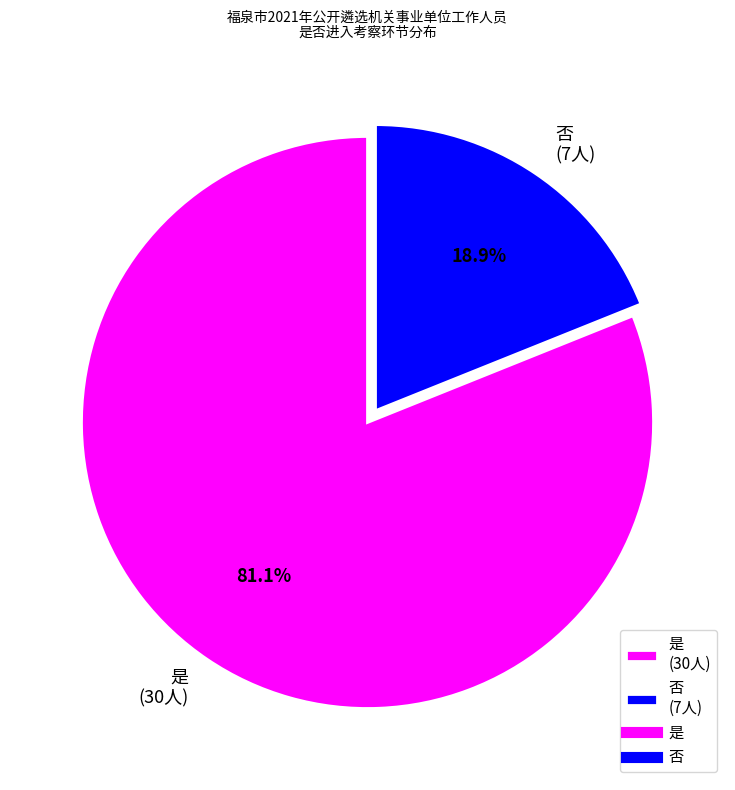

What is the largest slice in the pie chart?

是